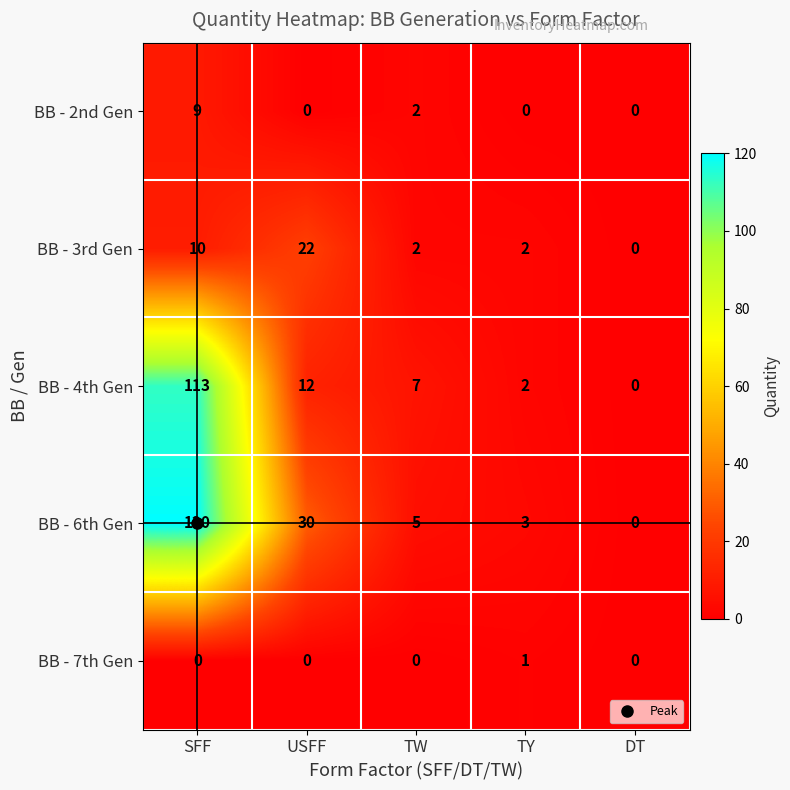

Rank the series by their maximum value, from highest to lowest.

BB - 6th Gen, BB - 4th Gen, BB - 3rd Gen, BB - 2nd Gen, BB - 7th Gen